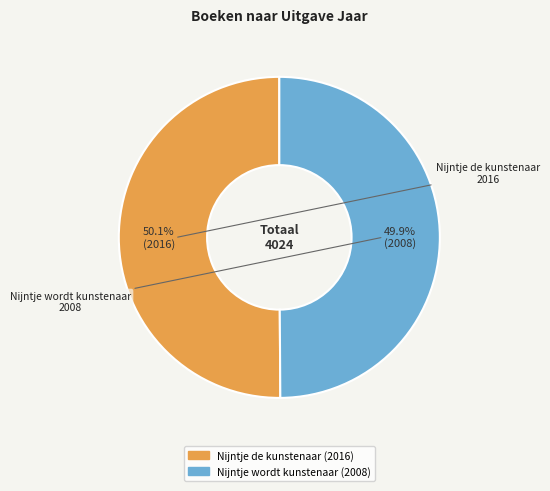

What percentage is NOT represented by Nijntje wordt kunstenaar?

50.1%